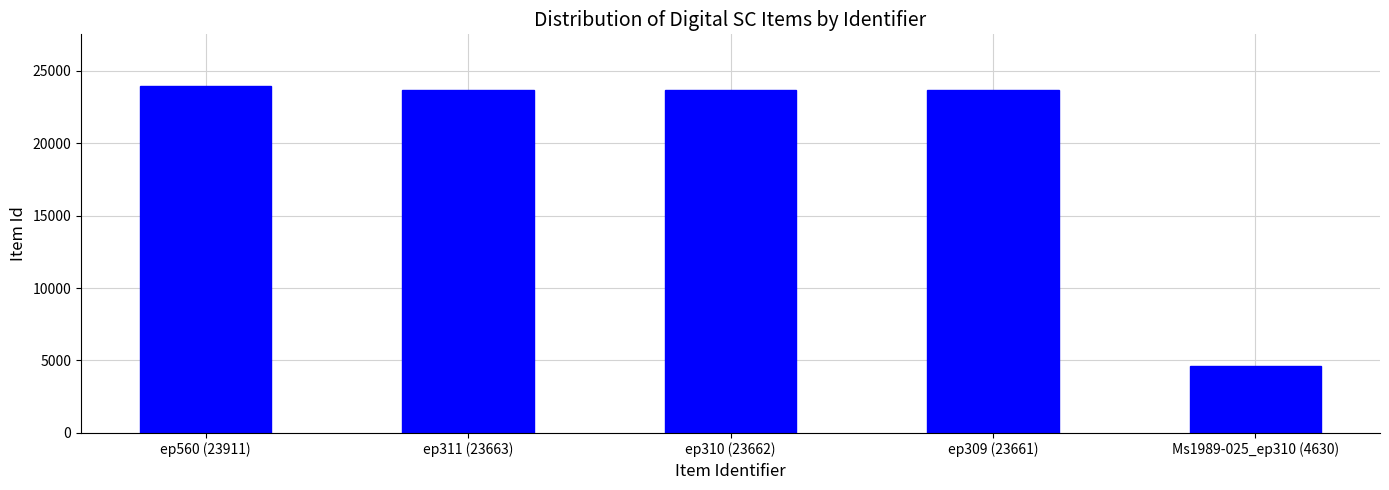

What position from the left is ep309 (23661)?

4